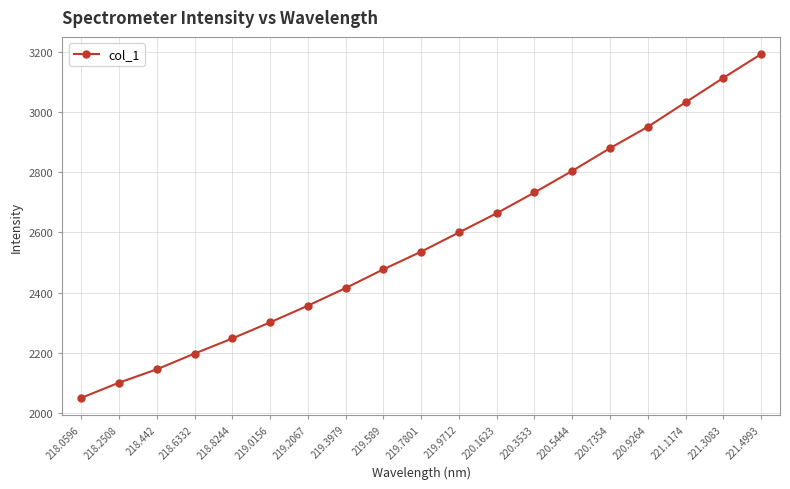

Between 220.3533 and 219.7801, which is larger?

220.3533